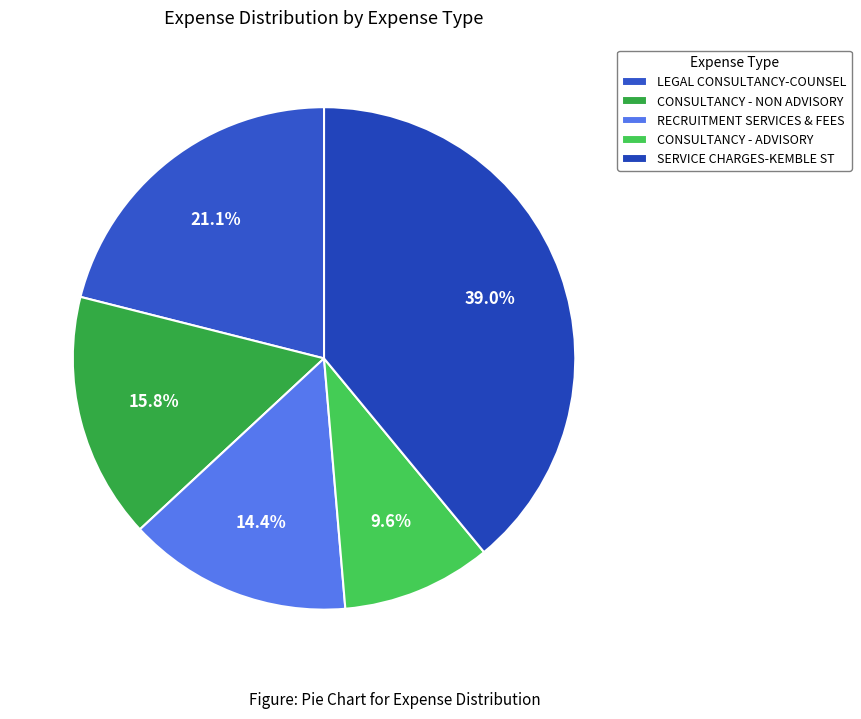

Rank the categories by value from highest to lowest.

SERVICE CHARGES-KEMBLE ST, LEGAL CONSULTANCY-COUNSEL, CONSULTANCY - NON ADVISORY, RECRUITMENT SERVICES & FEES, CONSULTANCY - ADVISORY